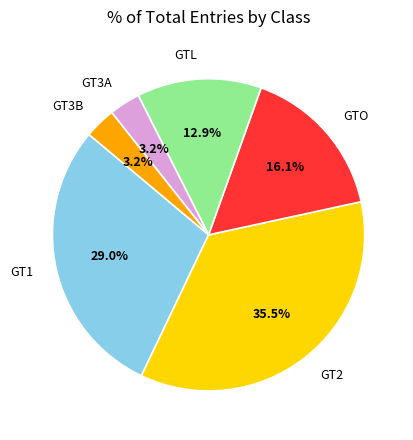

To the nearest percent, what percentage of the pie is GT3B?

3%